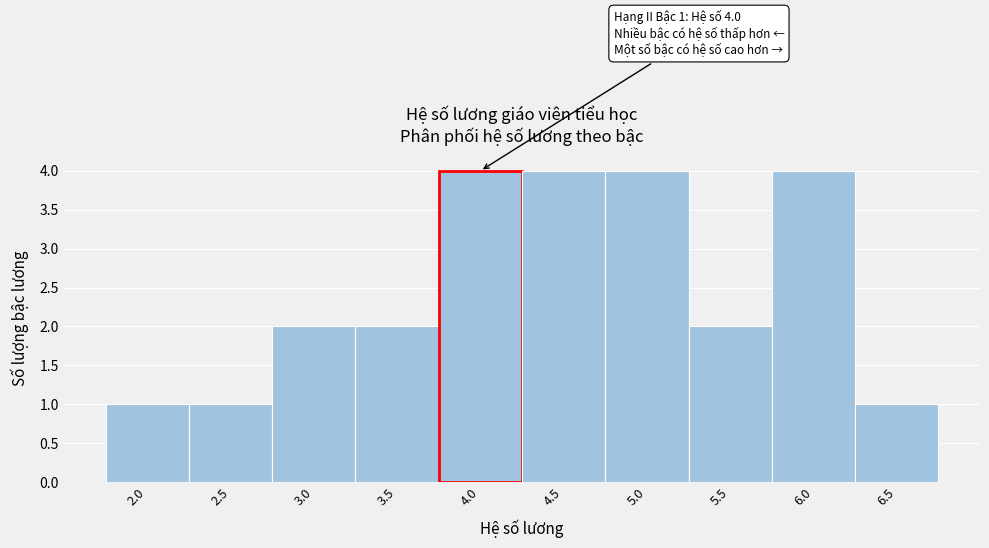

Reading left to right, what are all the values shown in this chart?

1	1	2	2	4	4	4	2	4	1